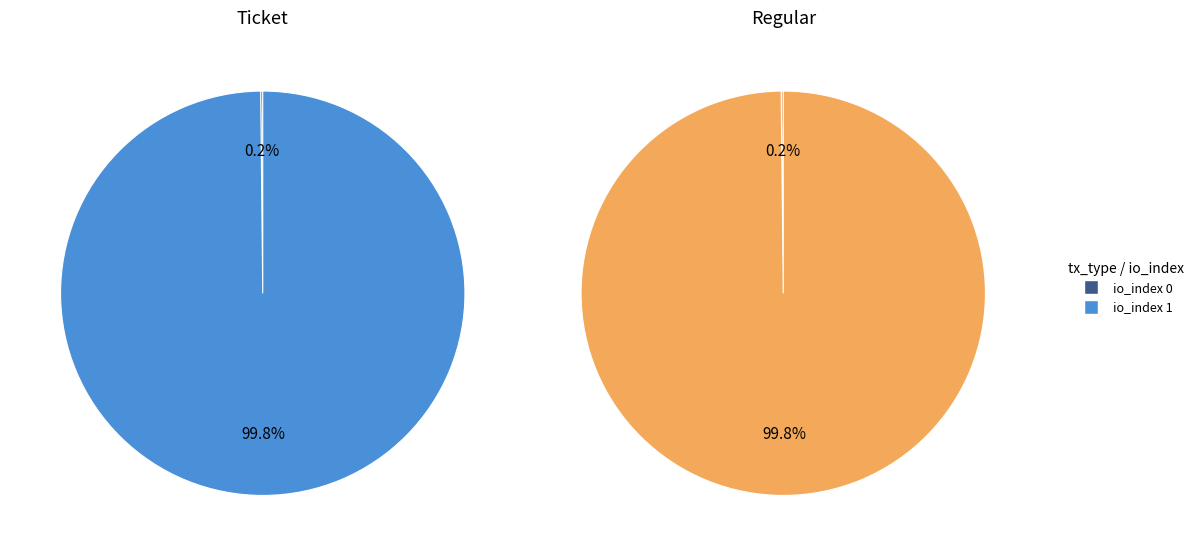

Which series has the widest spread of values?

Ticket